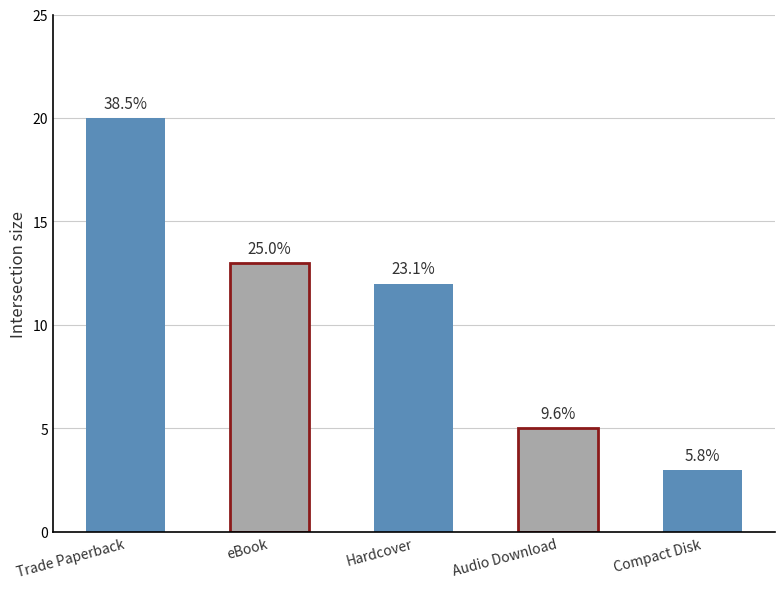

What is the change in value from Trade Paperback to eBook?

-7